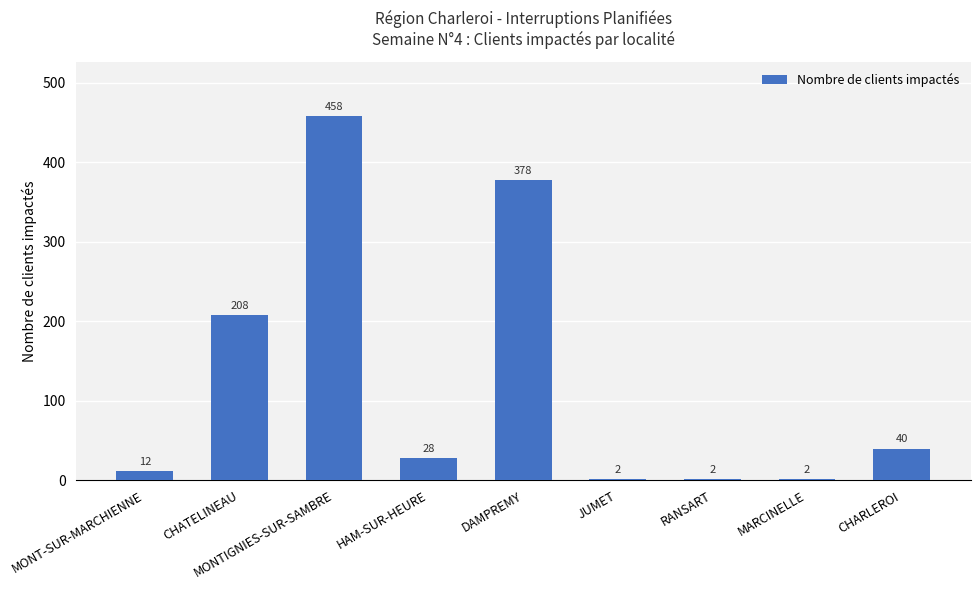

Reading right to left, transcribe all the data shown in this chart.

40	2	2	2	378	28	458	208	12